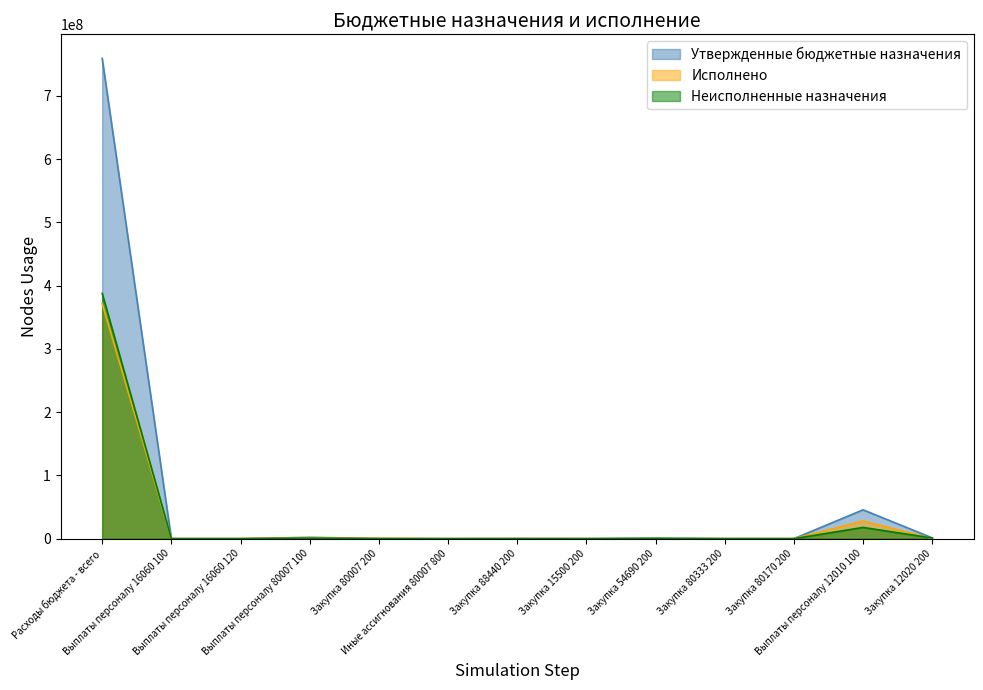

How many lines are shown in the chart?

3